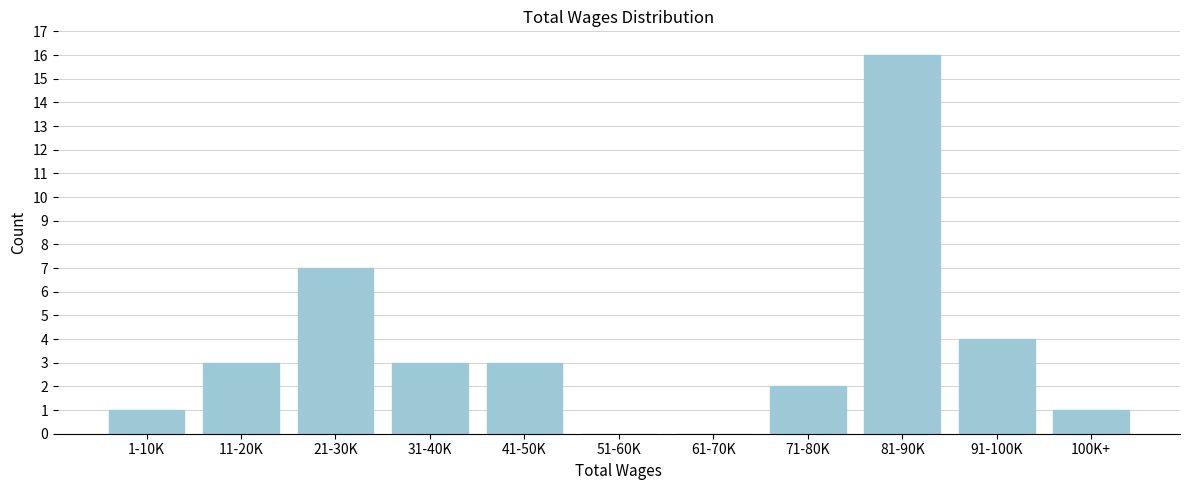

Reading left to right, extract all data points from this chart.

1-10K=1	11-20K=3	21-30K=7	31-40K=3	41-50K=3	51-60K=0	61-70K=0	71-80K=2	81-90K=16	91-100K=4	100K+=1